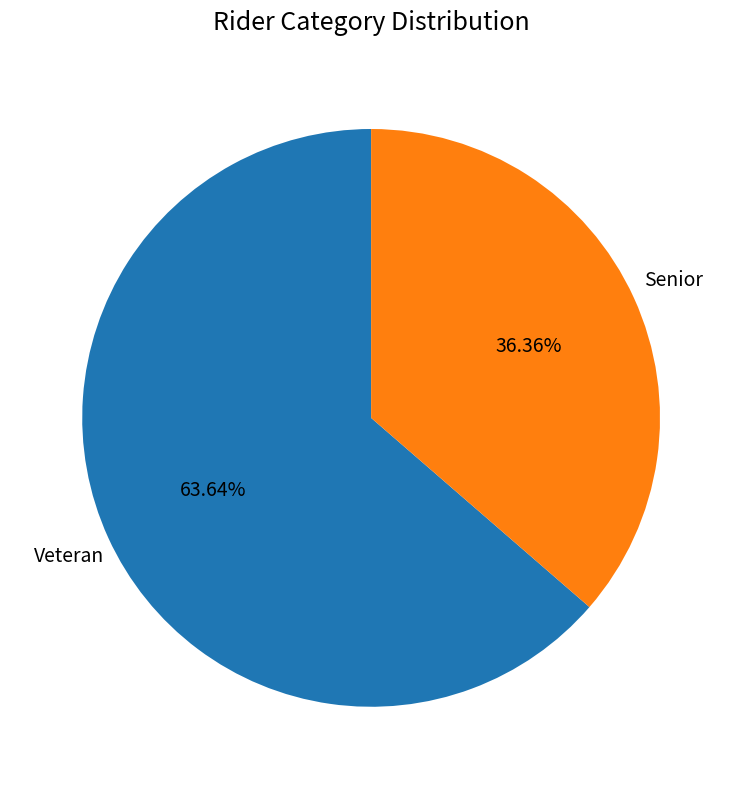

The Veteran slice represents 64% of the pie. True or false?

True